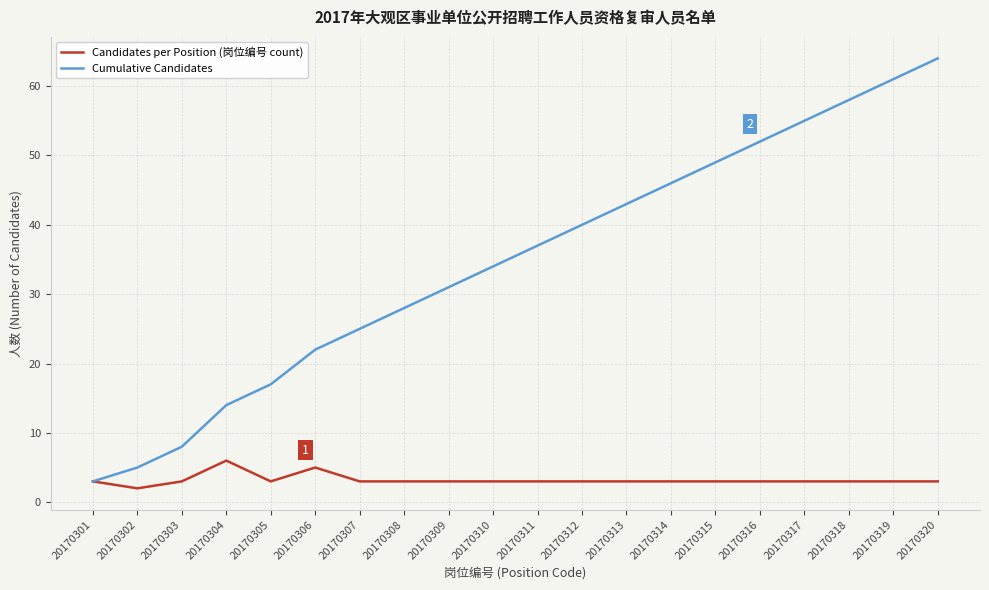

Rank the series by their average value, from lowest to highest.

Candidates per Position (岗位编号 count), Cumulative Candidates